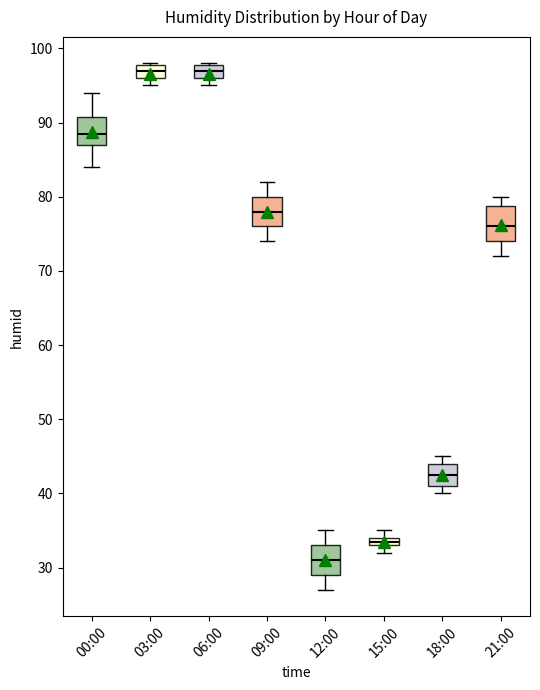

Where is the upper edge of the box for 06:00 on the y-axis? The values are not printed on the chart, so give them approximately, as read against the axis.

98